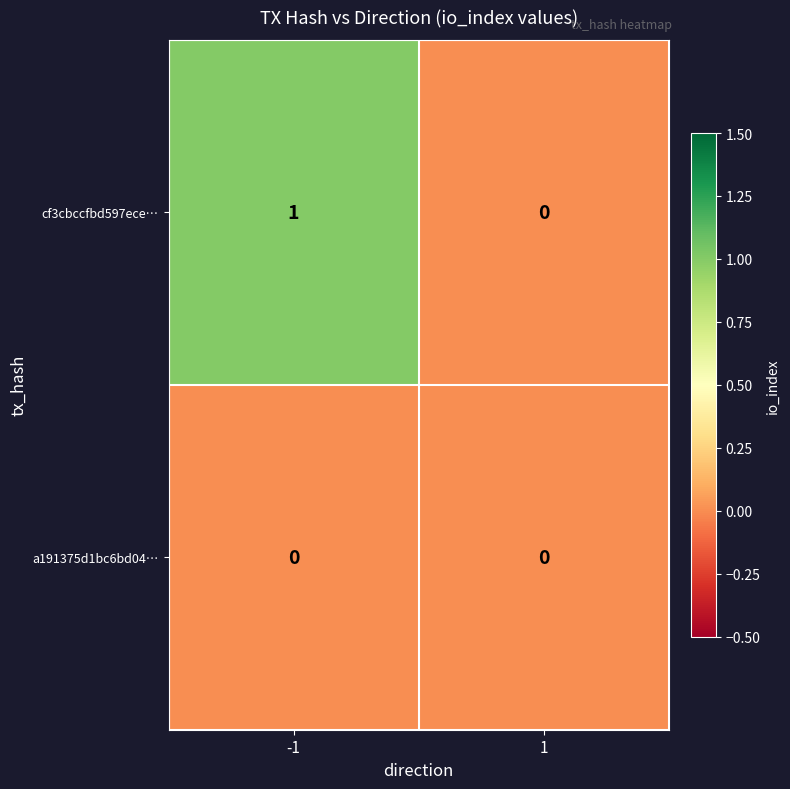

List the series in order of their peak value, lowest first.

a191375d1bc6bd04…, cf3cbccfbd597ece…